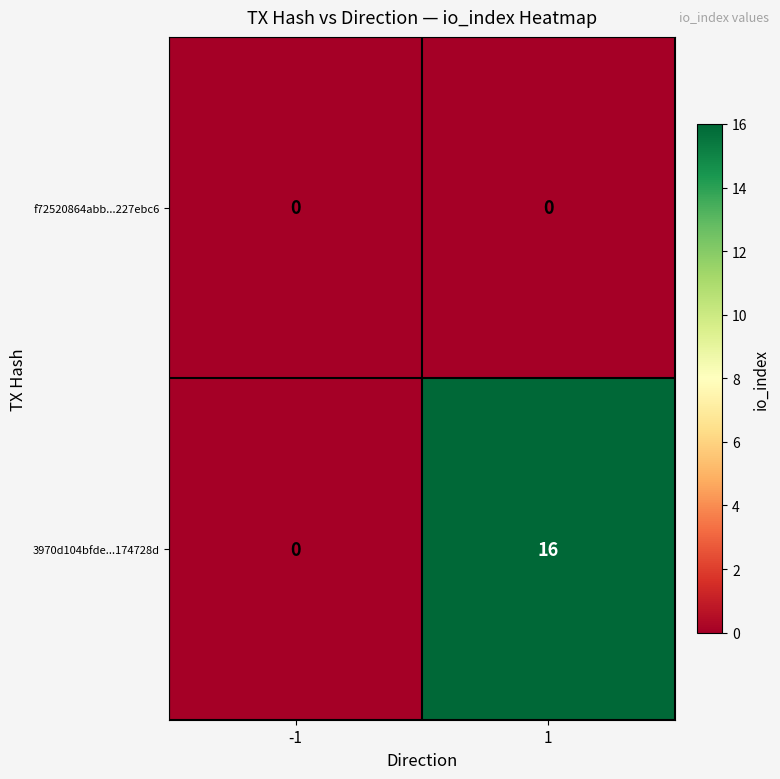

Rank the series by their average value, from lowest to highest.

f72520864abb...227ebc6, 3970d104bfde...174728d